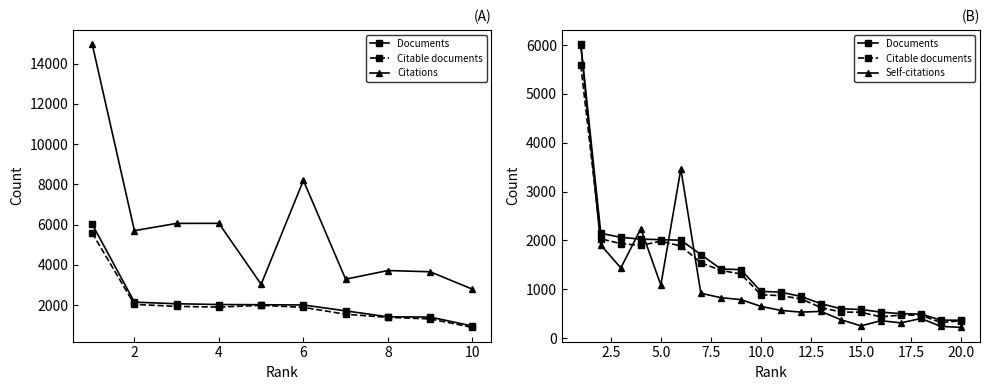

True or false: Citations has more than 0 points higher than both neighbors.

True